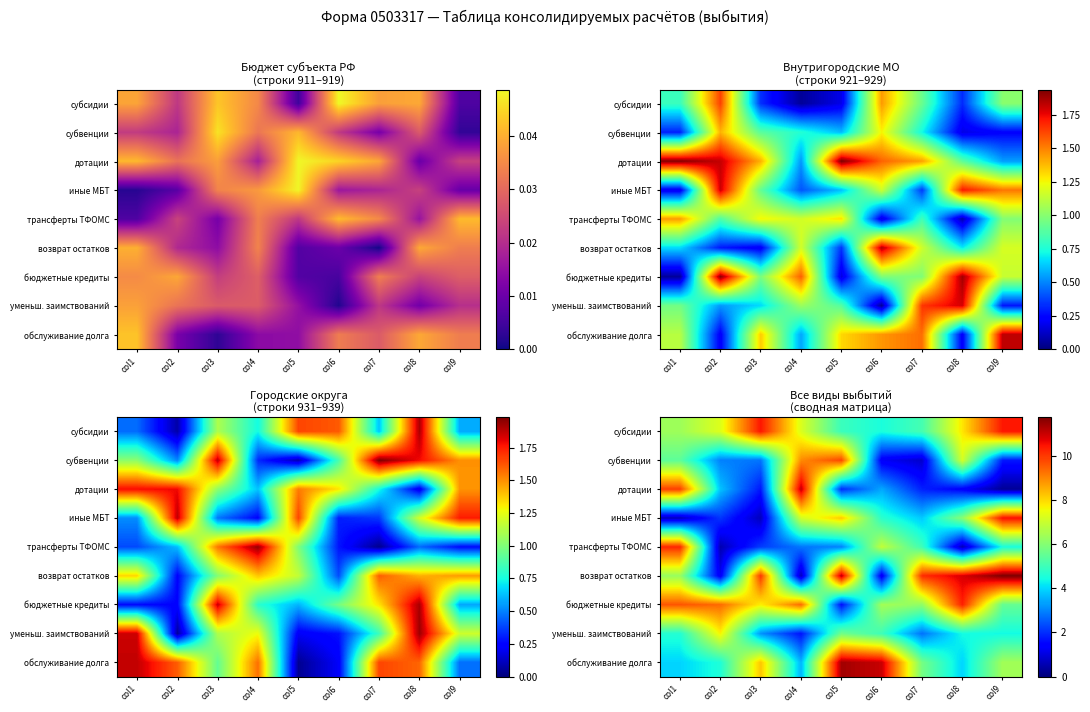

What is the difference between the highest and lowest values at col9?

11.5